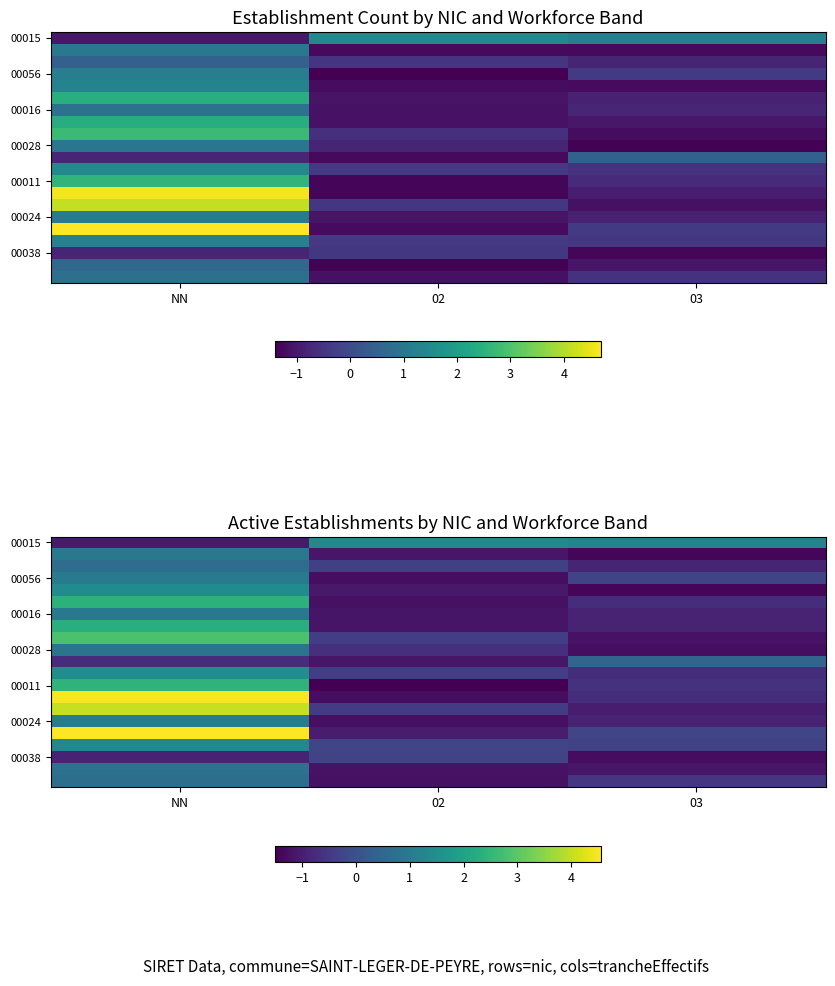

The value of 00038 at 03 is -2.3. True or false?

False